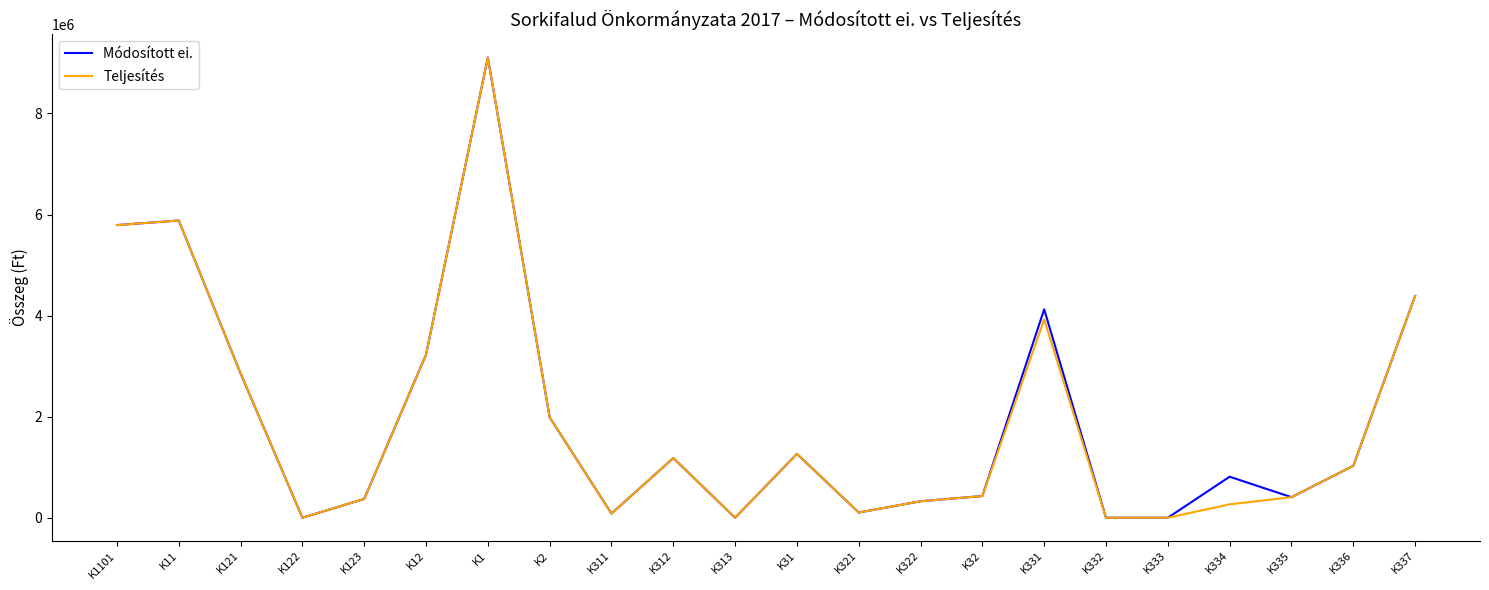

At which category does the chart reach its peak across all series?

K1